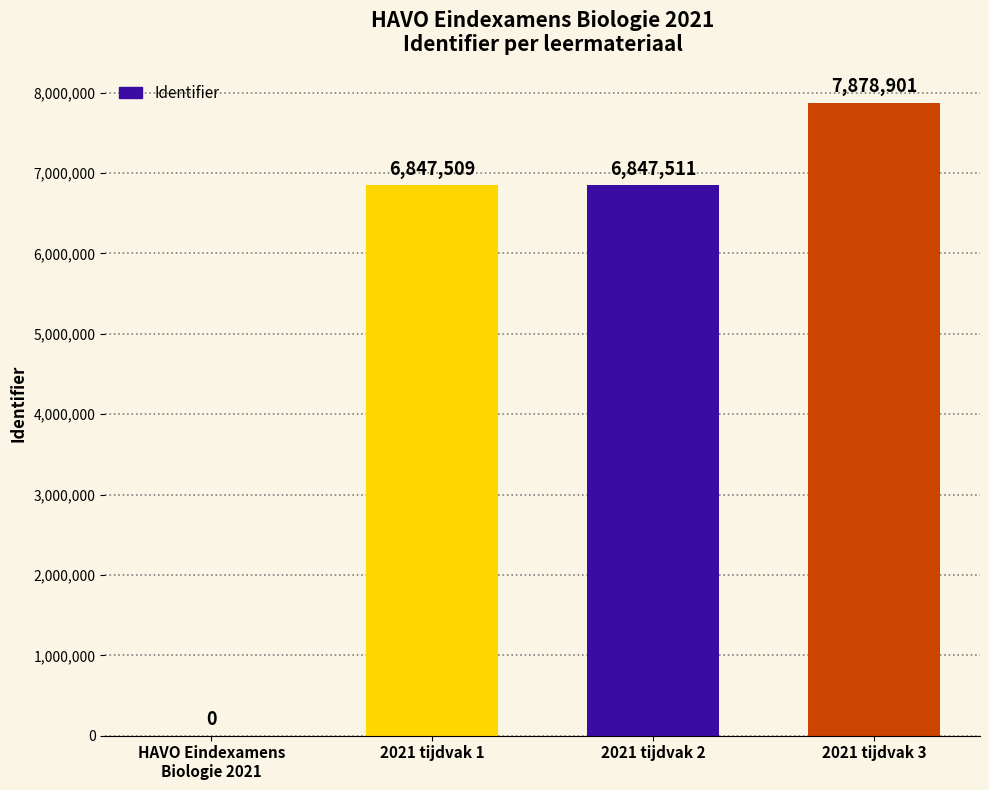

What is the sum of the values at 2021 tijdvak 3 and HAVO Eindexamens
Biologie 2021?

7878901